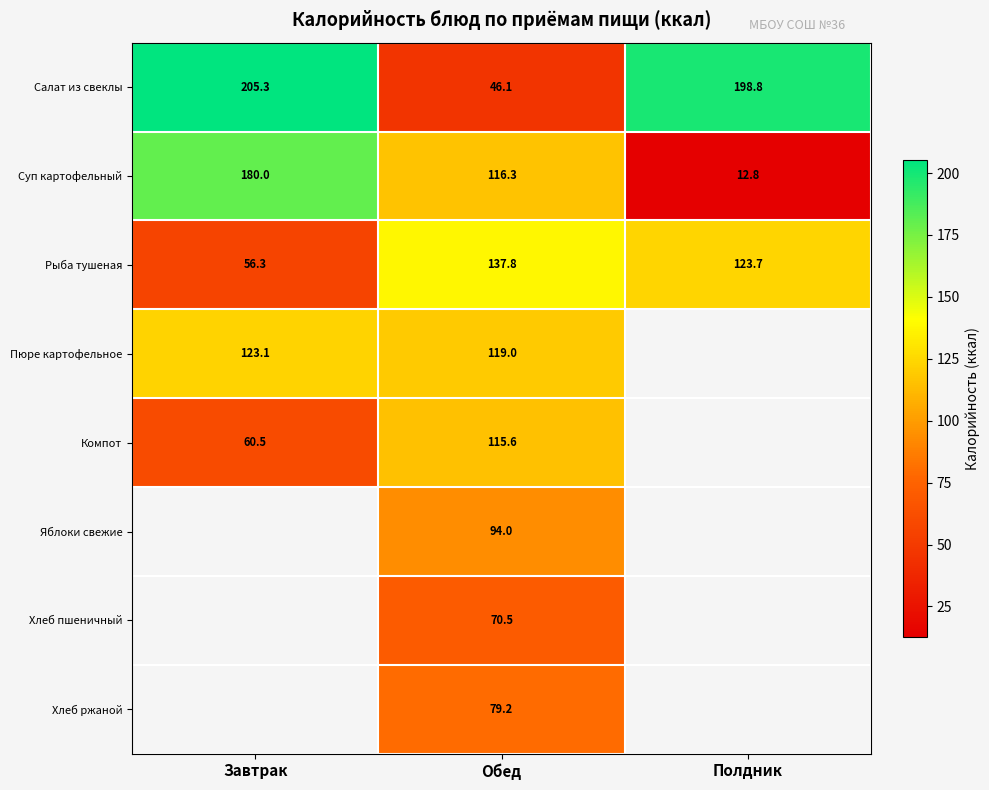

Rank the categories by Салат из свеклы value from highest to lowest.

Завтрак, Полдник, Обед